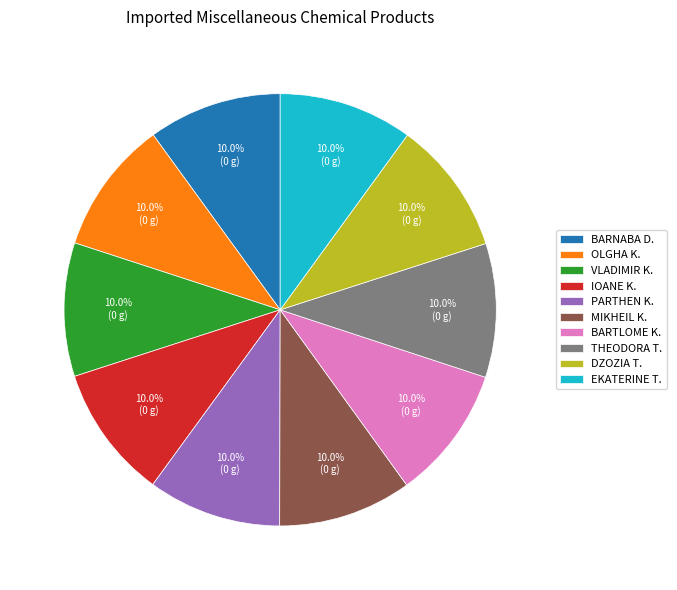

What is the ratio of the value at DZOZIA T. to the value at BARNABA D.?

1.0